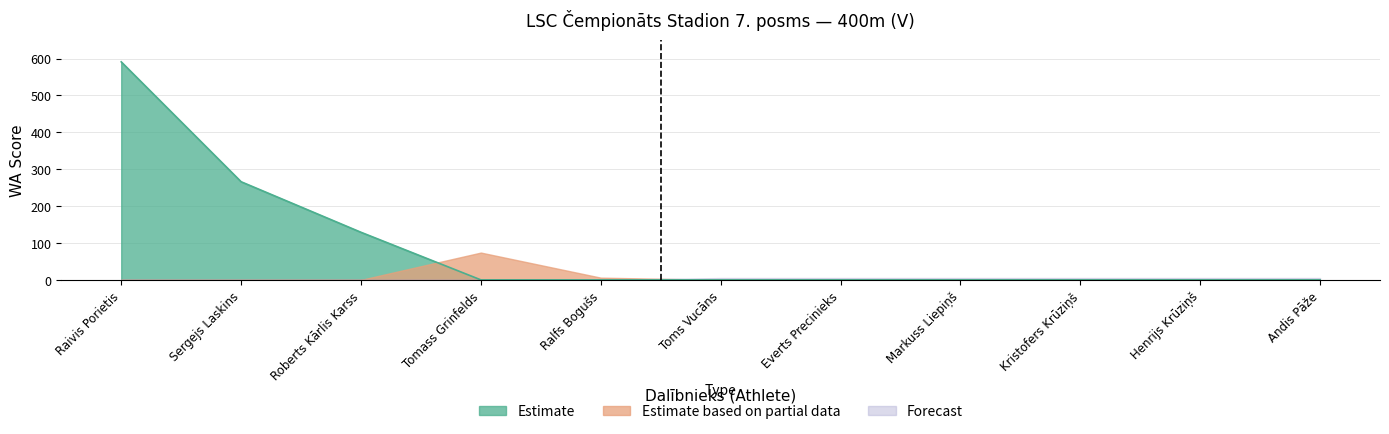

What is the sum of all values?

986